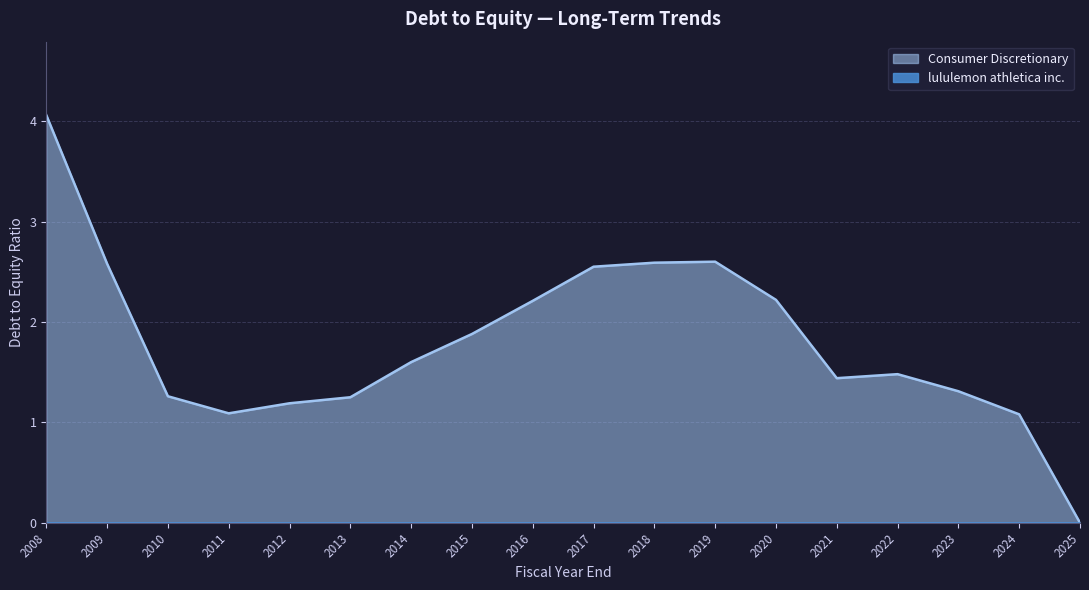

The Consumer Discretionary series shows 1.8 at 2013. True or false?

False